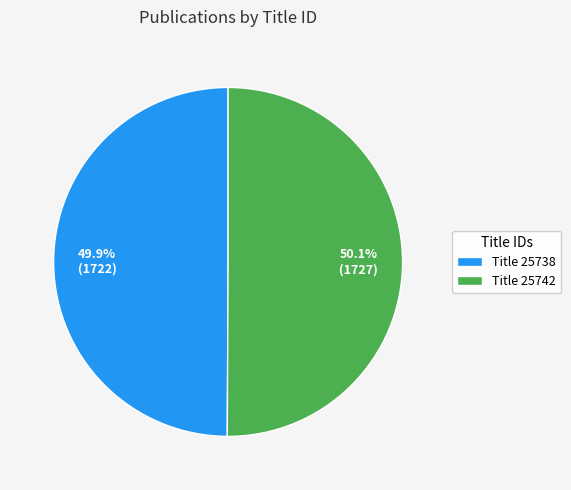

Is there a majority slice in this chart?

Yes